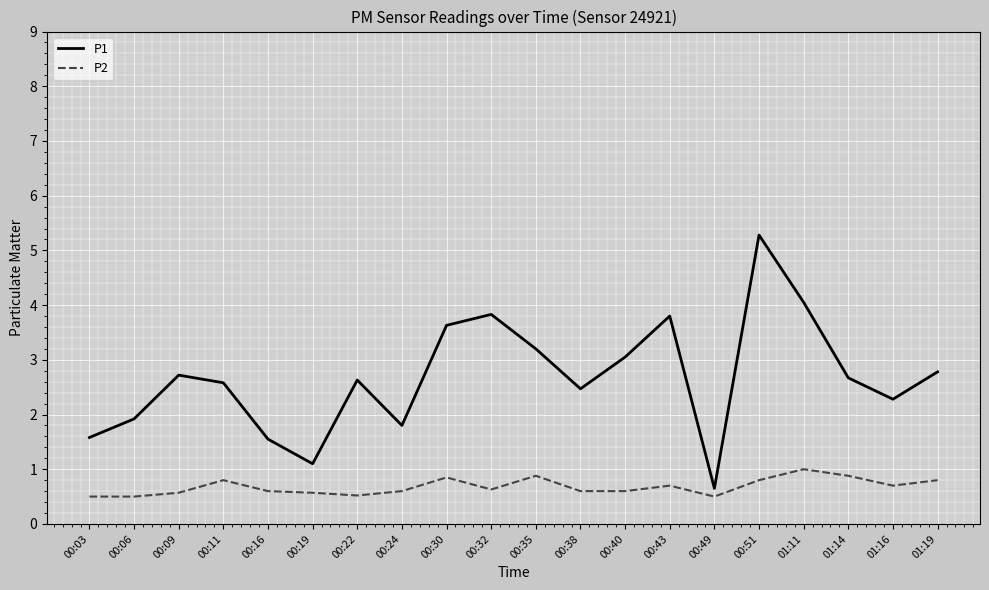

True or false: P1 and P2 cross at least once.

False